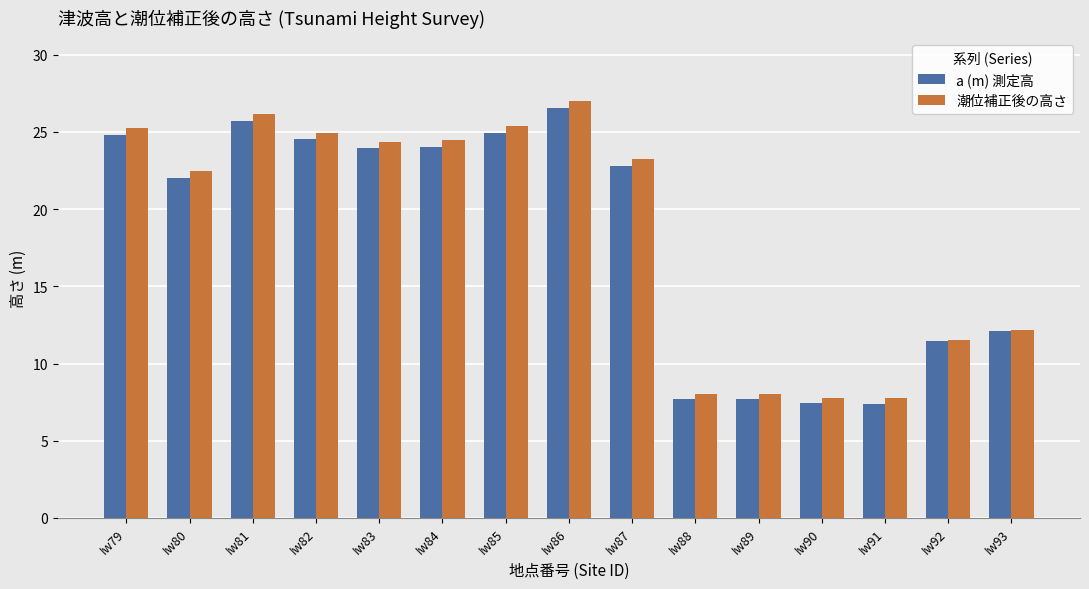

True or false: a (m) 測定高 has a value of 26.6 at Iw86.

True